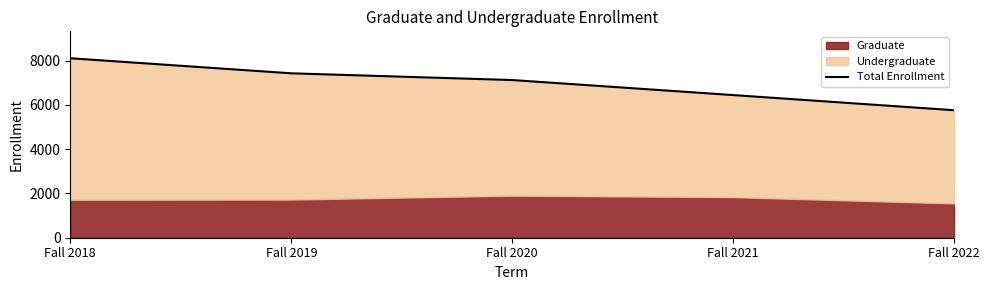

List the labels in order of value, smallest first.

Fall 2022, Fall 2021, Fall 2020, Fall 2019, Fall 2018